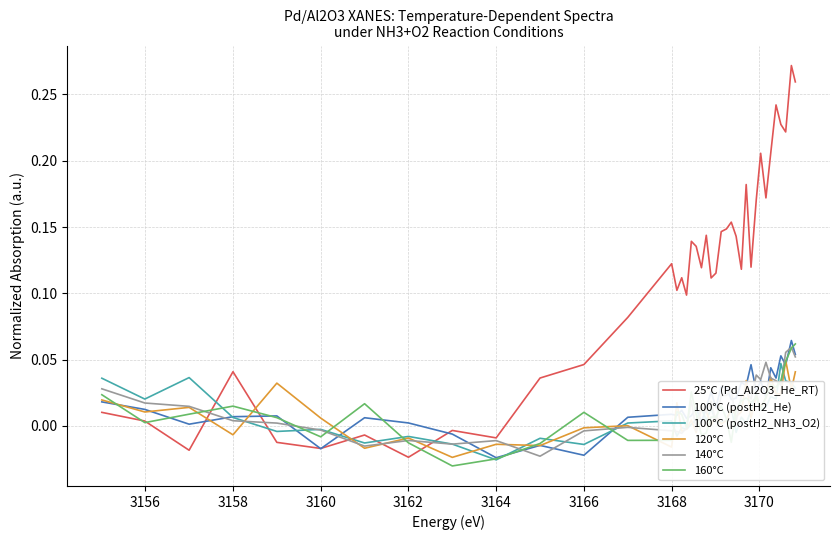

Which series has the widest spread of values?

25°C (Pd_Al2O3_He_RT)